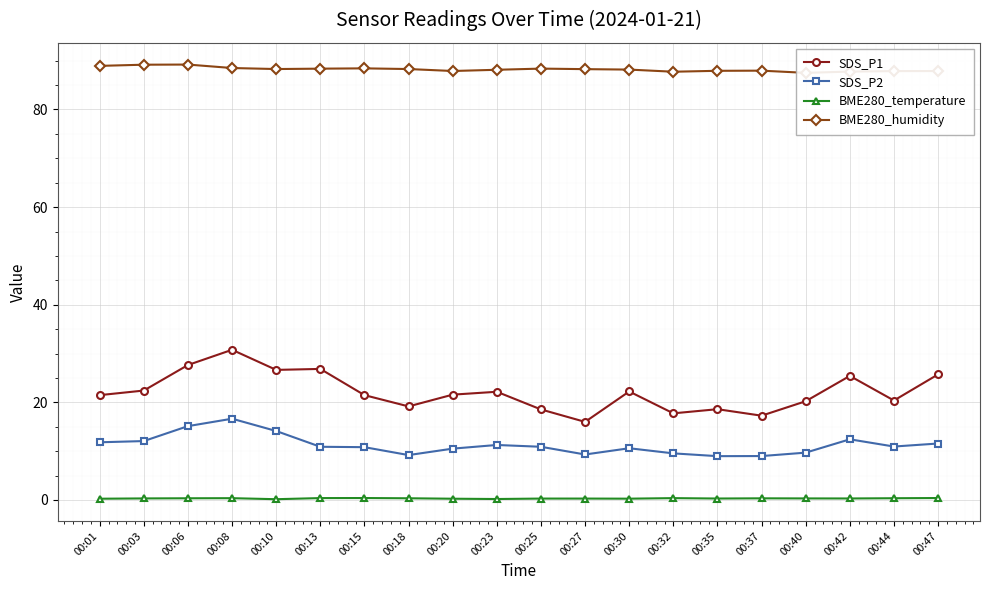

At which label does BME280_temperature reach its peak?

00:15